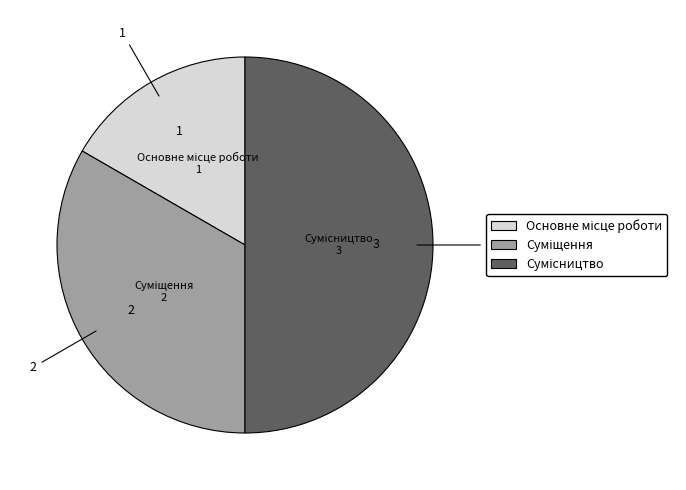

To the nearest percent, what percentage of the pie is Сумісництво?

50%